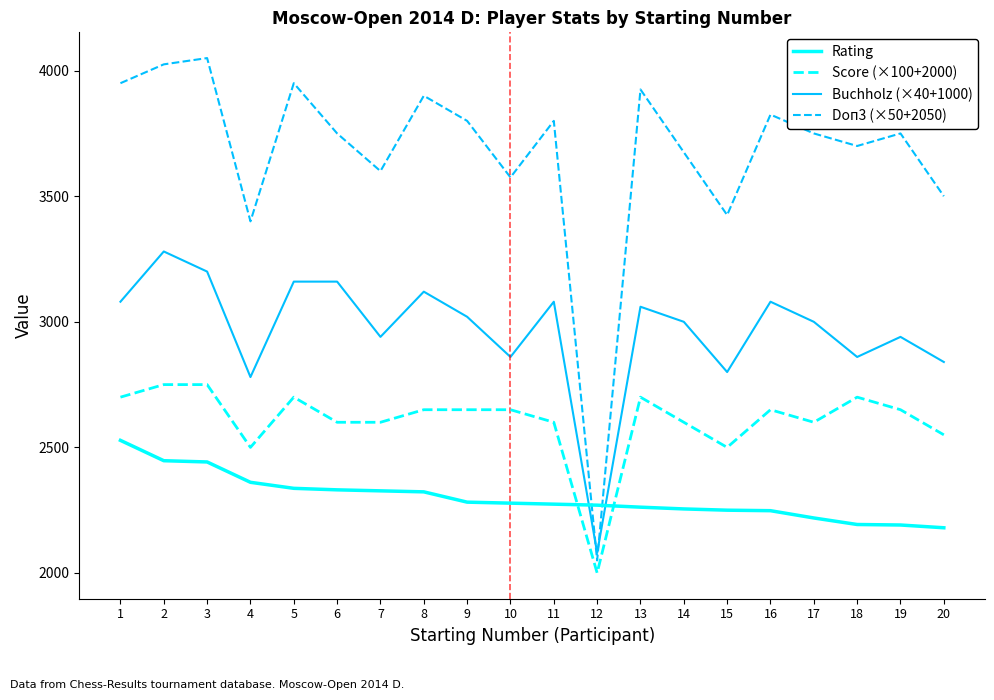

What are all the series names shown in the legend?

Rating, Score (×100+2000), Buchholz (×40+1000), Doп3 (×50+2050)